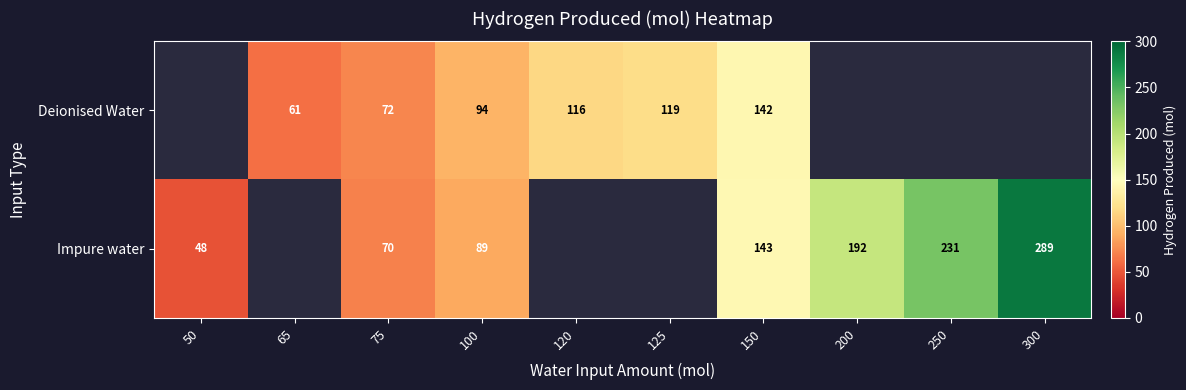

At 75, list the series in order from largest to smallest.

Deionised Water, Impure water